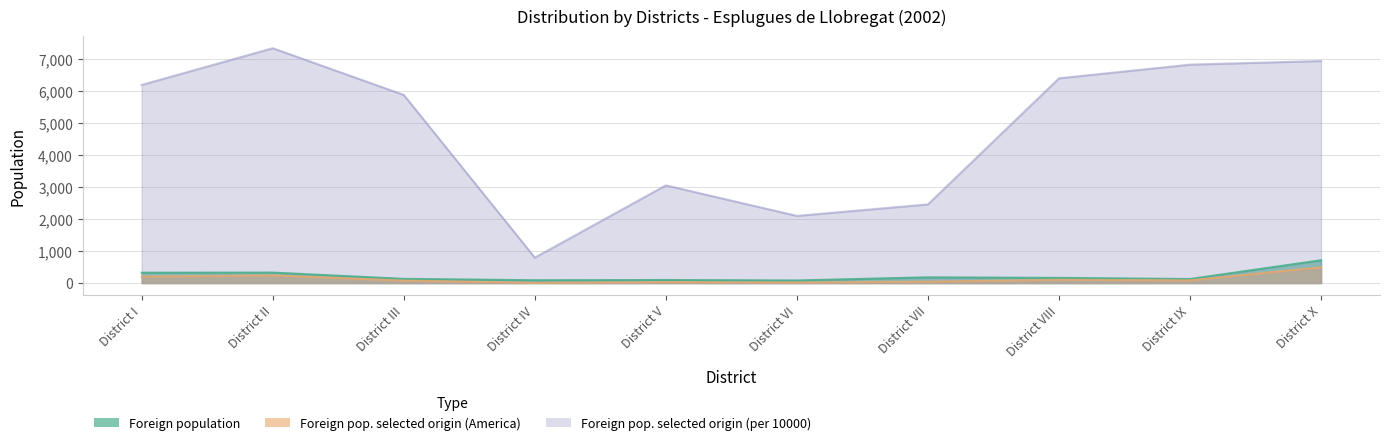

Which series has the largest range (max minus min)?

Foreign pop. selected origin (per 10000)